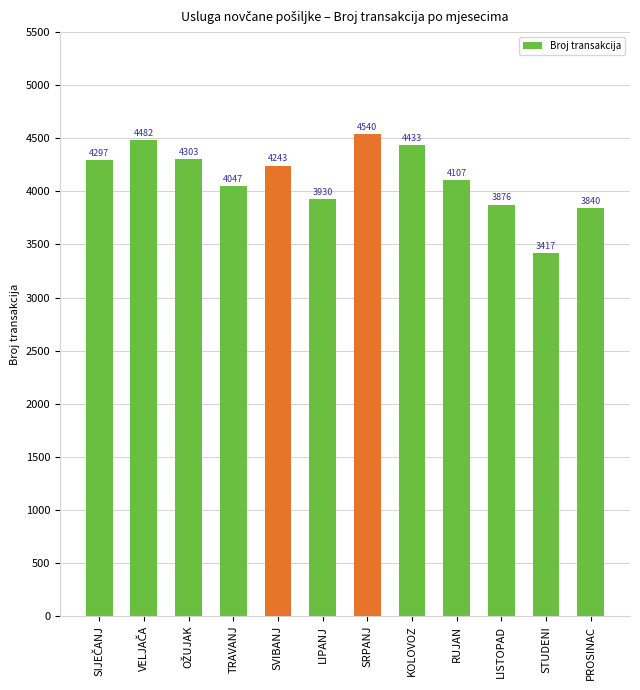

The value at KOLOVOZ is 4433. True or false?

True